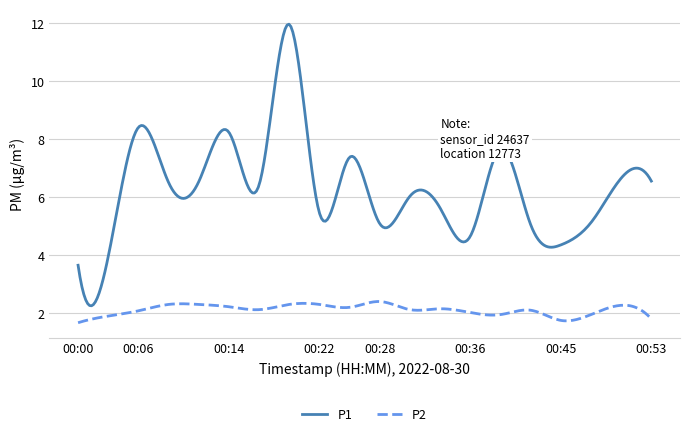

True or false: P1 and P2 cross at least once.

False